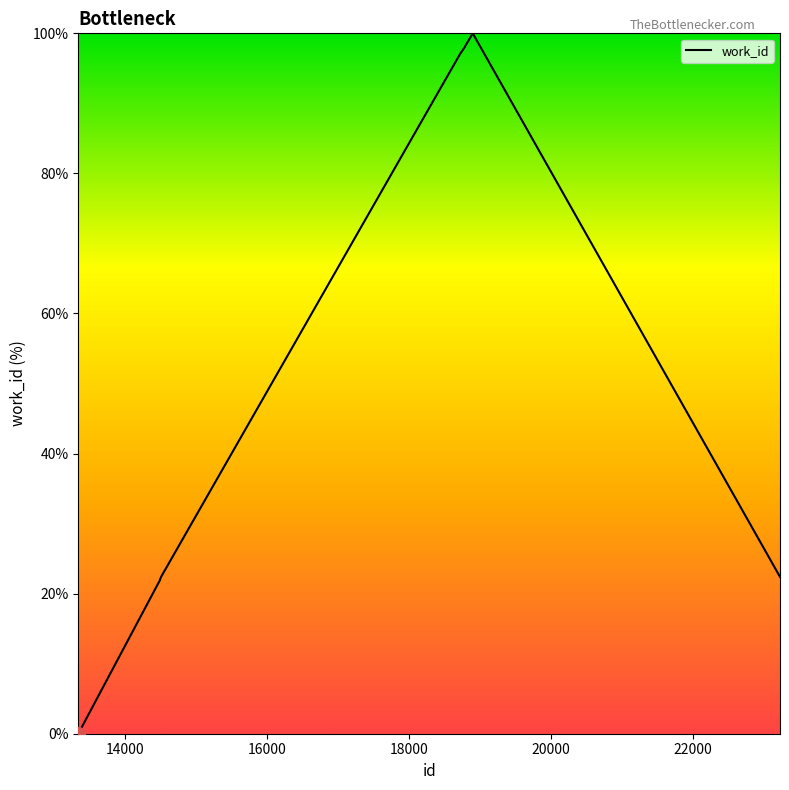

What is the difference between the maximum and minimum values?

100.0